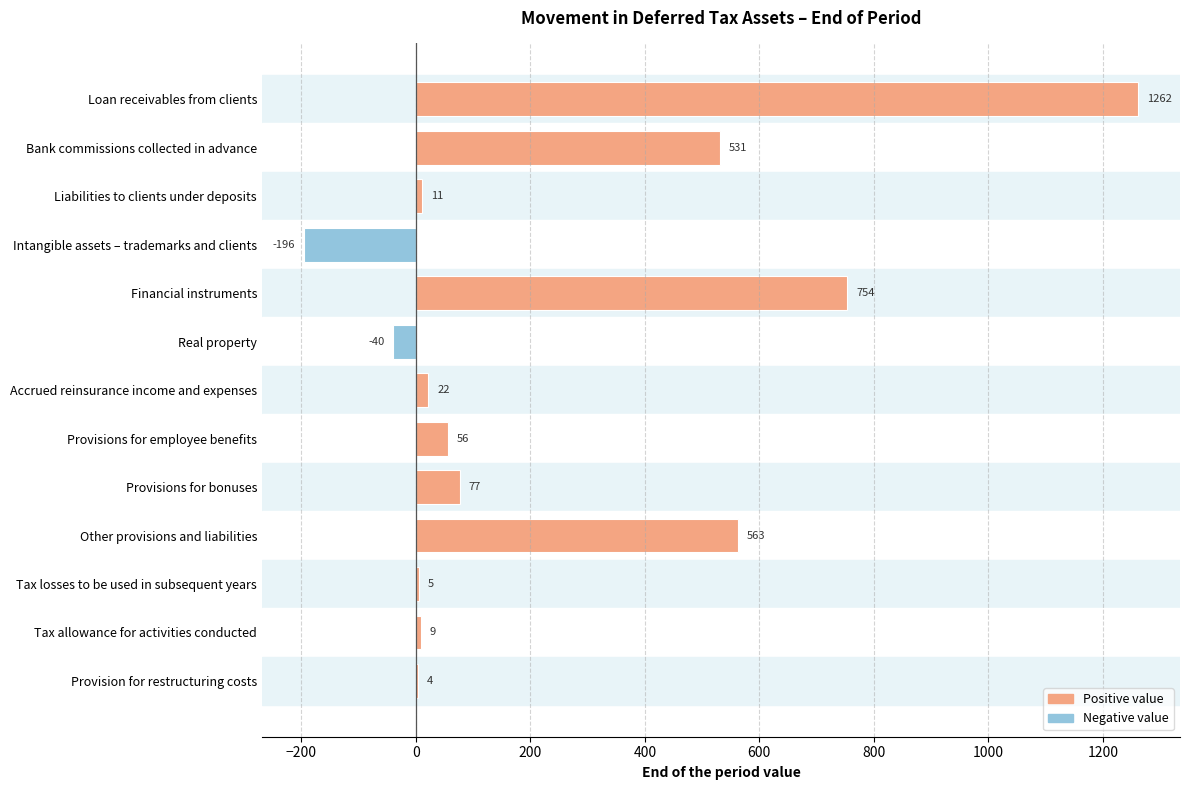

Does the chart contain stacked bars?

No